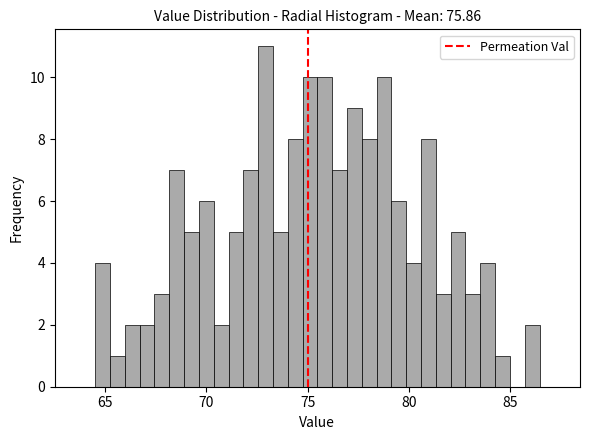

Around what value on the x-axis is the tallest bar? Give the approximate position of its centre, as read against the axis.

73.0